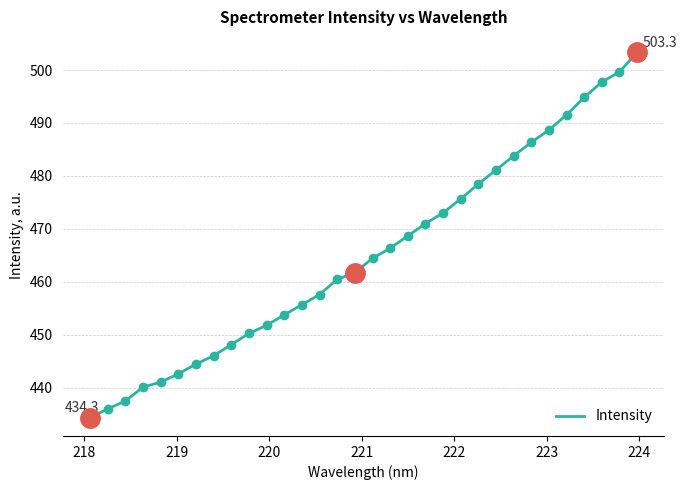

What is the difference between the maximum and minimum values?

69.0